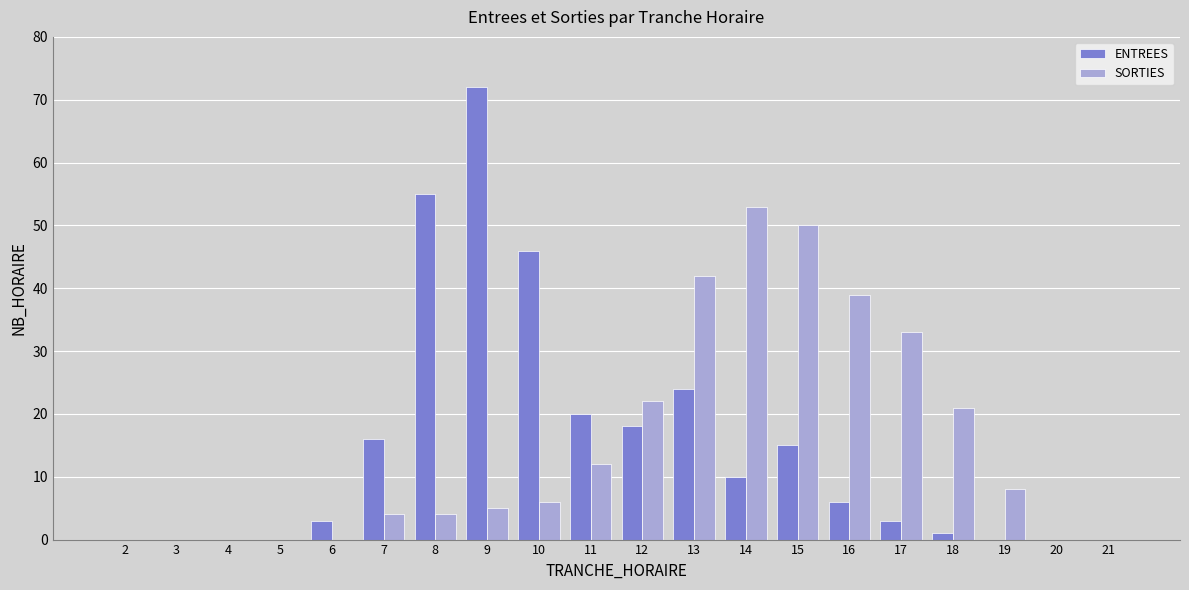

How many series are shown in this chart?

2